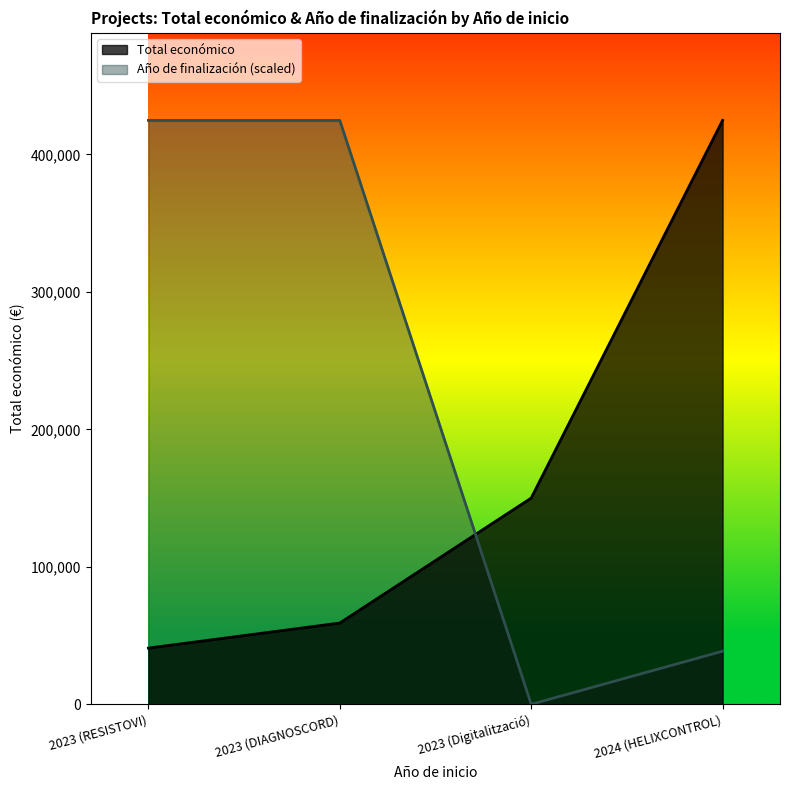

What is the value of the Total económico point at the 2nd from the left?

59106.0